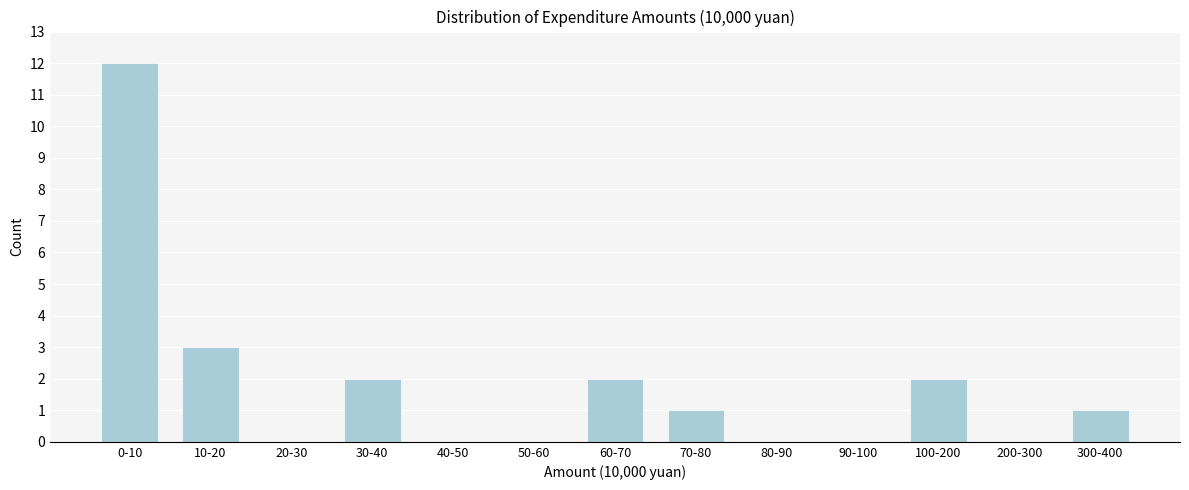

Reading left to right, list all the values displayed in this chart.

0-10=12	10-20=3	20-30=0	30-40=2	40-50=0	50-60=0	60-70=2	70-80=1	80-90=0	90-100=0	100-200=2	200-300=0	300-400=1